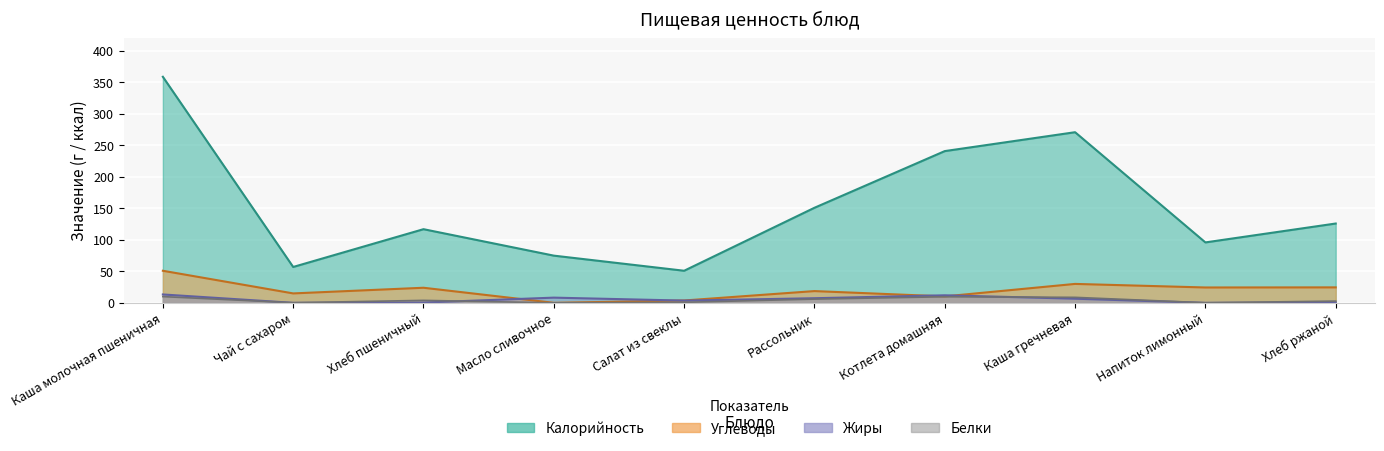

In Калорийность, how many points are lower than both neighbors (excluding endpoints)?

3